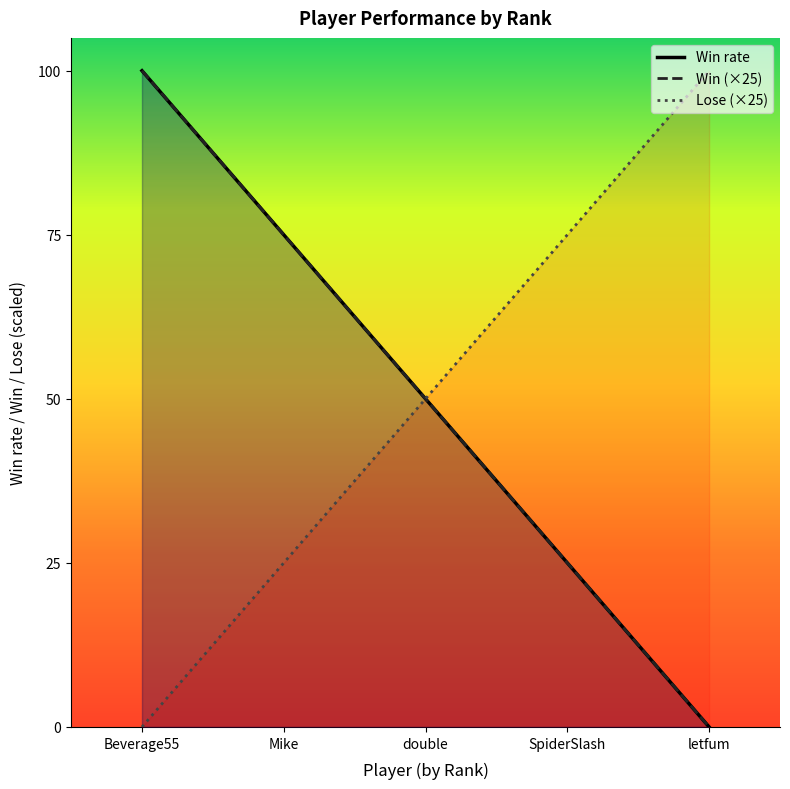

Is the value of Win at Beverage55 greater than the value of Lose at double?

Yes